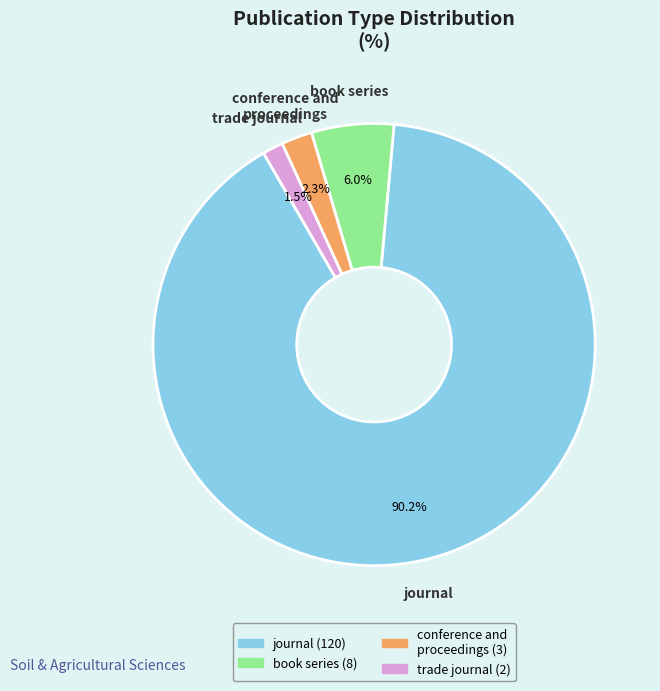

Is there a majority slice in this chart?

Yes